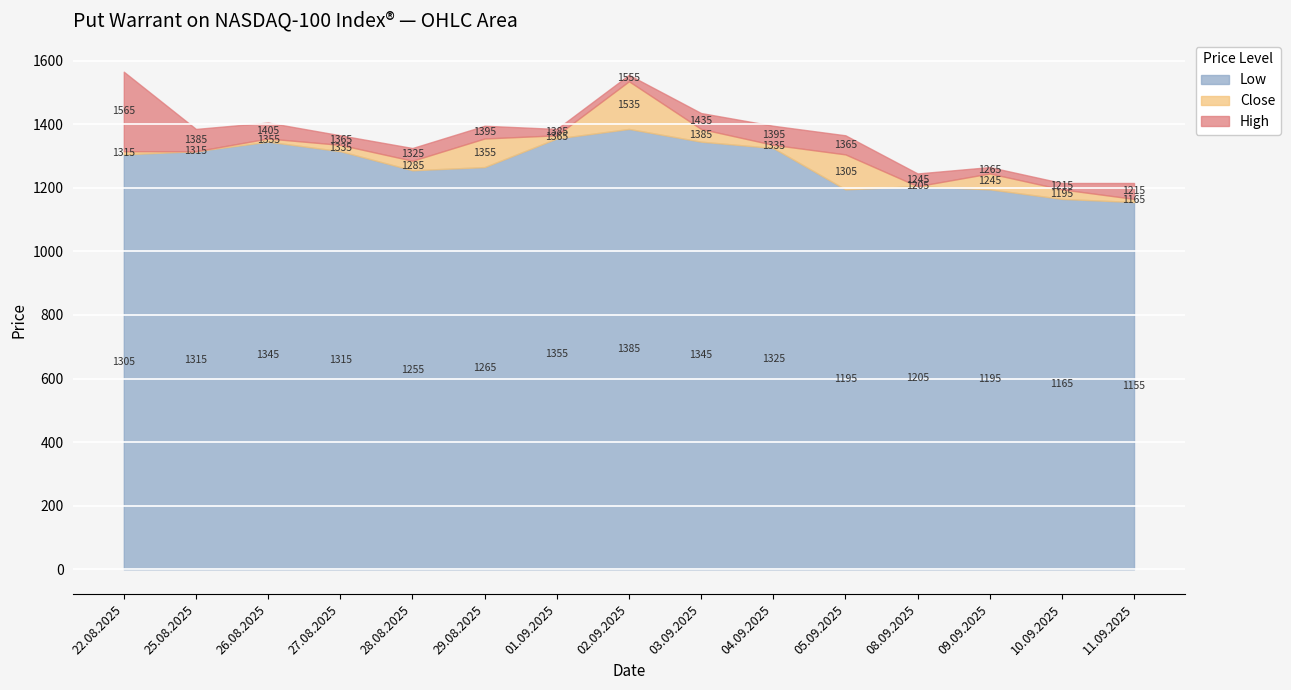

Between 28.08.2025 and 29.08.2025, which is larger?

29.08.2025